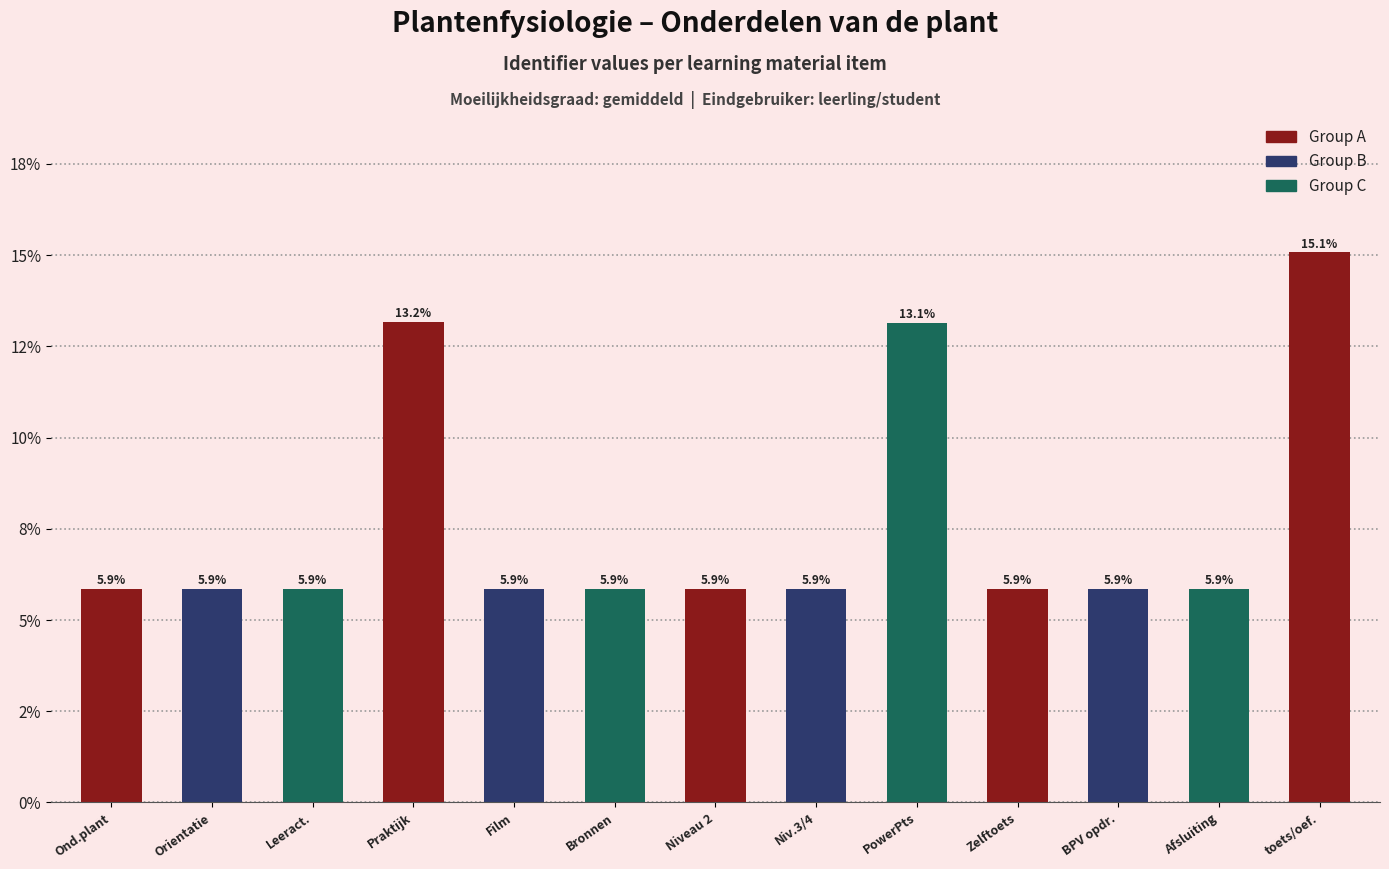

Does the chart contain any negative values?

No